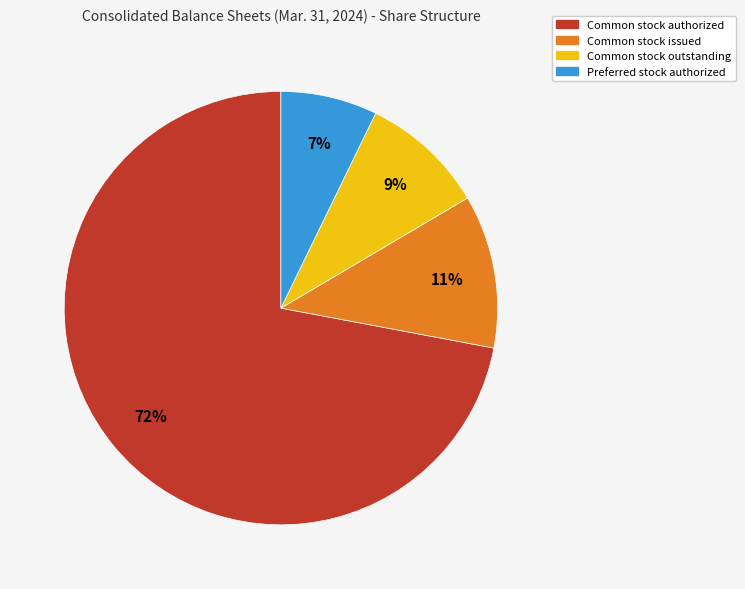

Which has a higher value, Common stock outstanding or Preferred stock authorized?

Common stock outstanding